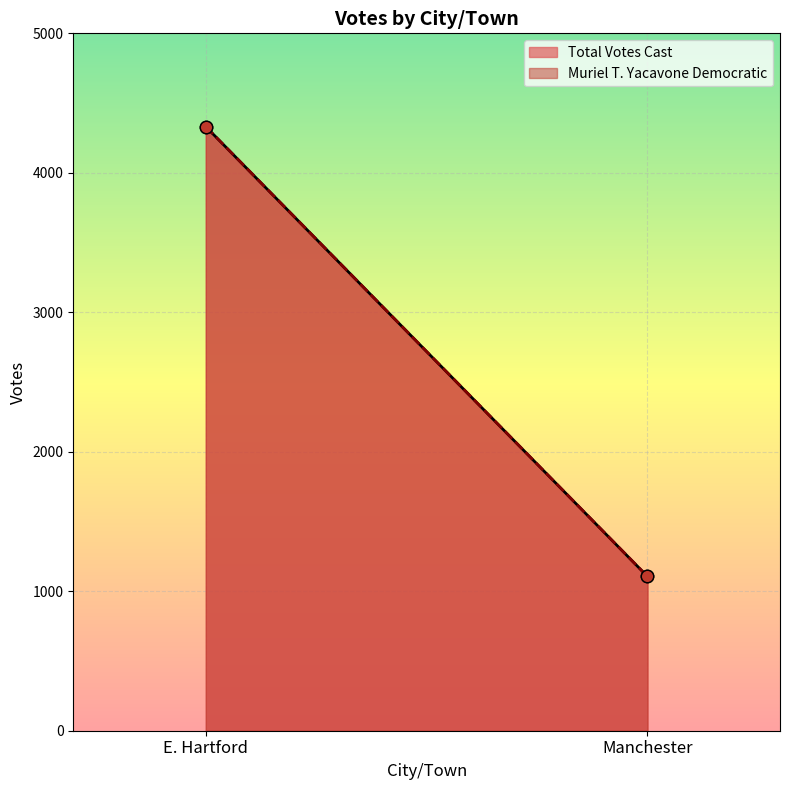

What are all the series names shown in the legend?

Total Votes Cast, Muriel T. Yacavone Democratic